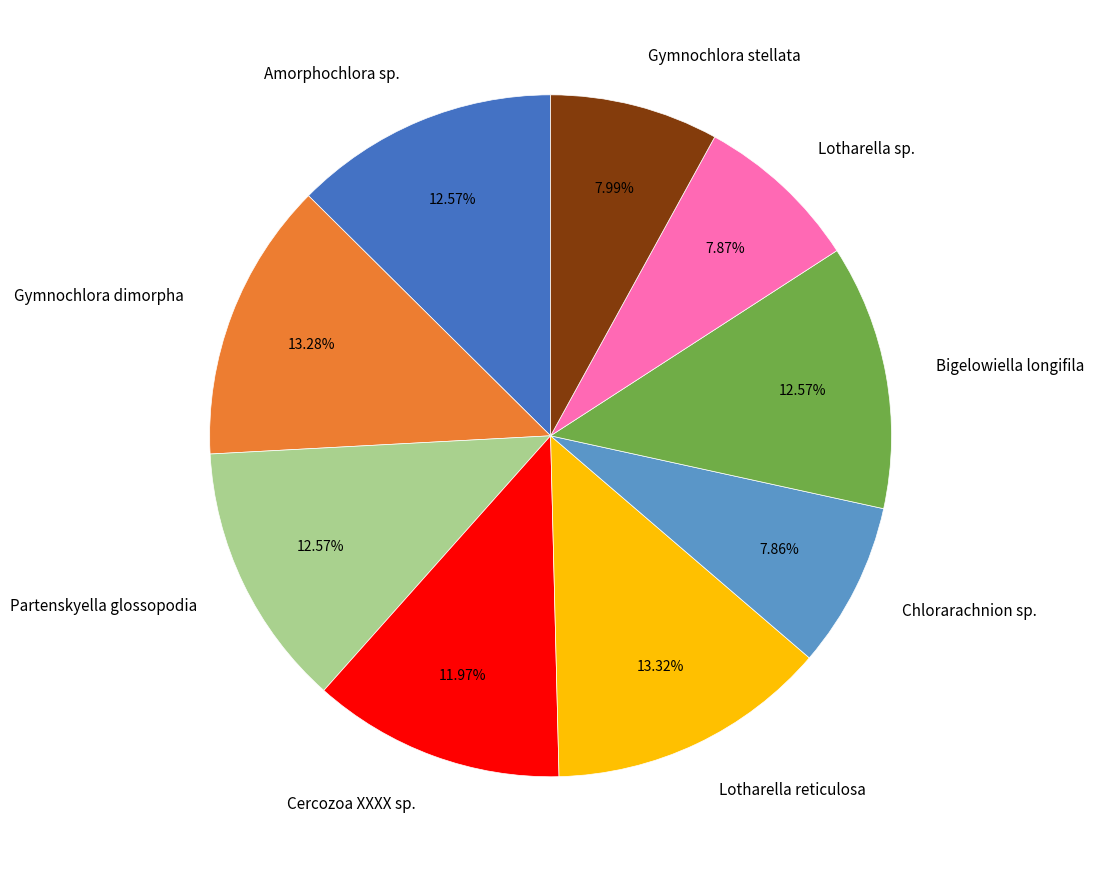

Combined, do Bigelowiella longifila and Lotharella reticulosa account for over 50%?

No